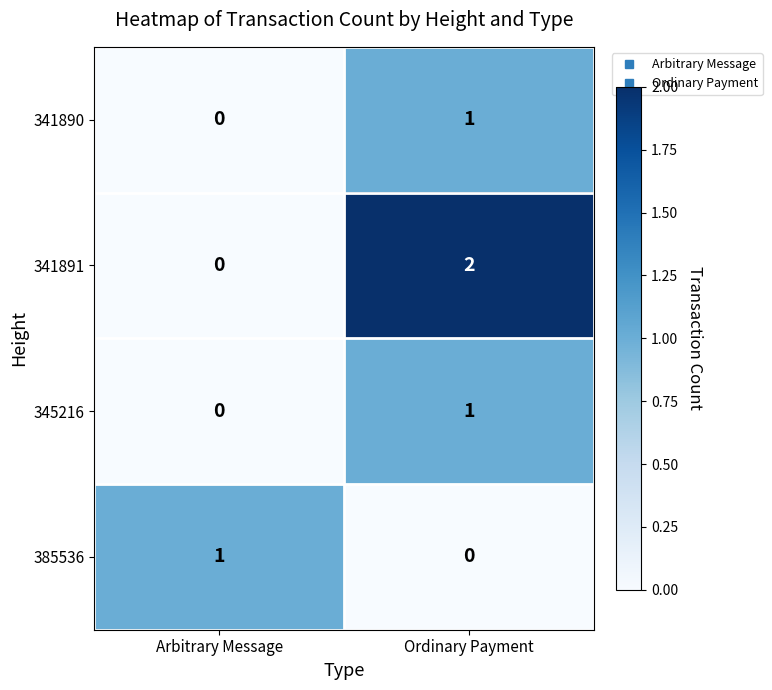

Reading left to right, what are all the values shown in this chart?

341890: Arbitrary Message=0	Ordinary Payment=1
341891: Arbitrary Message=0	Ordinary Payment=2
345216: Arbitrary Message=0	Ordinary Payment=1
385536: Arbitrary Message=1	Ordinary Payment=0